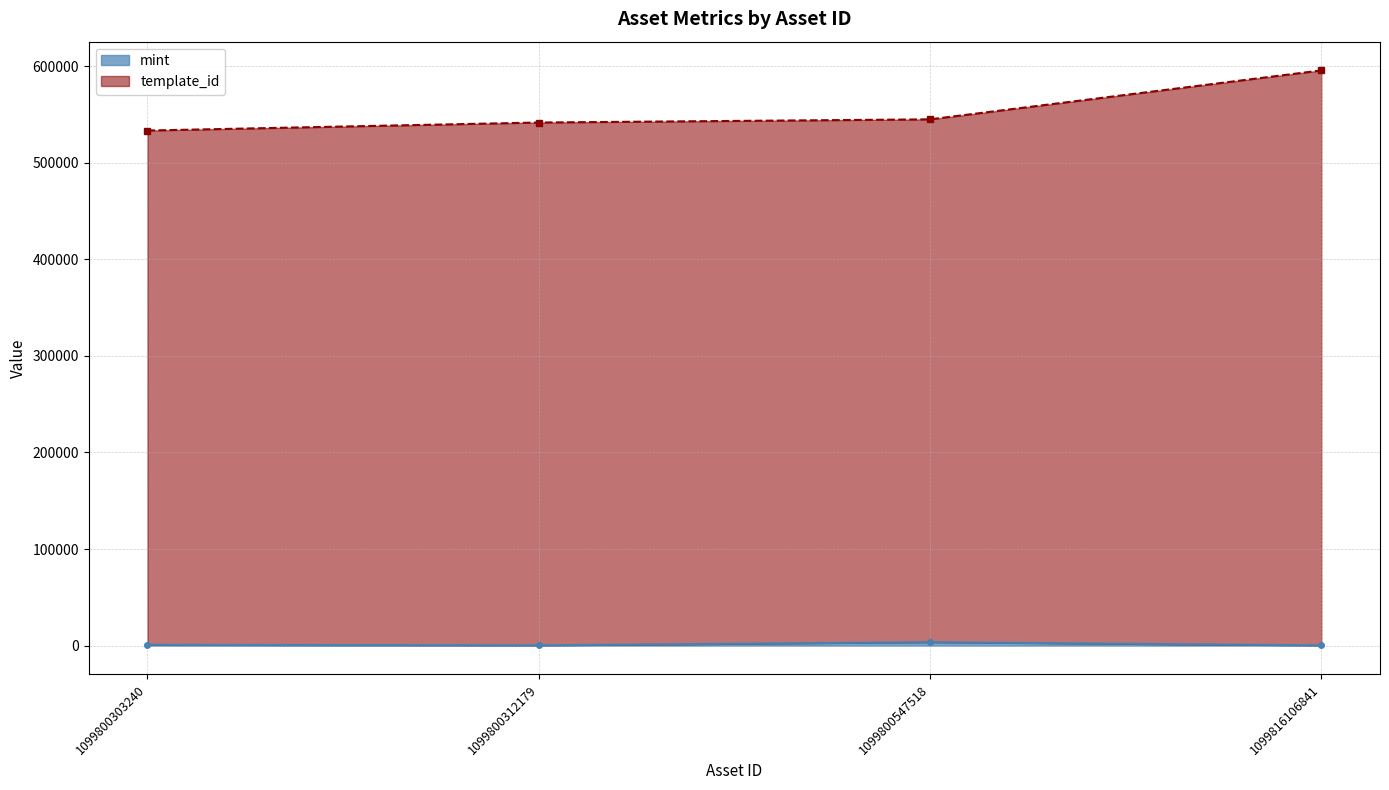

Reading left to right, what are all the values shown in this chart?

mint: 1099800303240=787	1099800312179=297	1099800547518=3587	1099816106841=252
template_id: 1099800303240=533462	1099800312179=541765	1099800547518=545055	1099816106841=595719